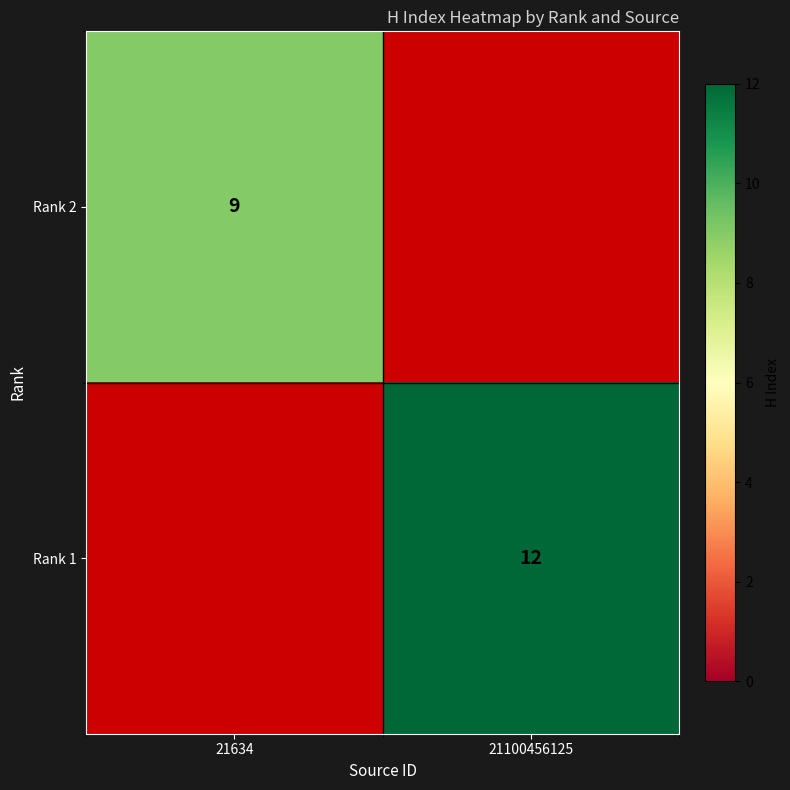

How many categories are shown in the chart?

2